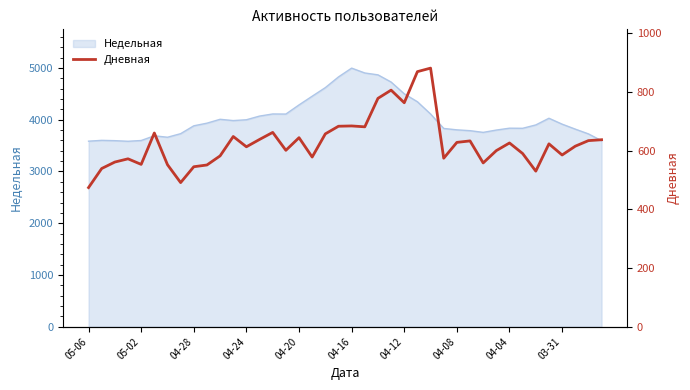

What is the minimum value for Недельная?

3584